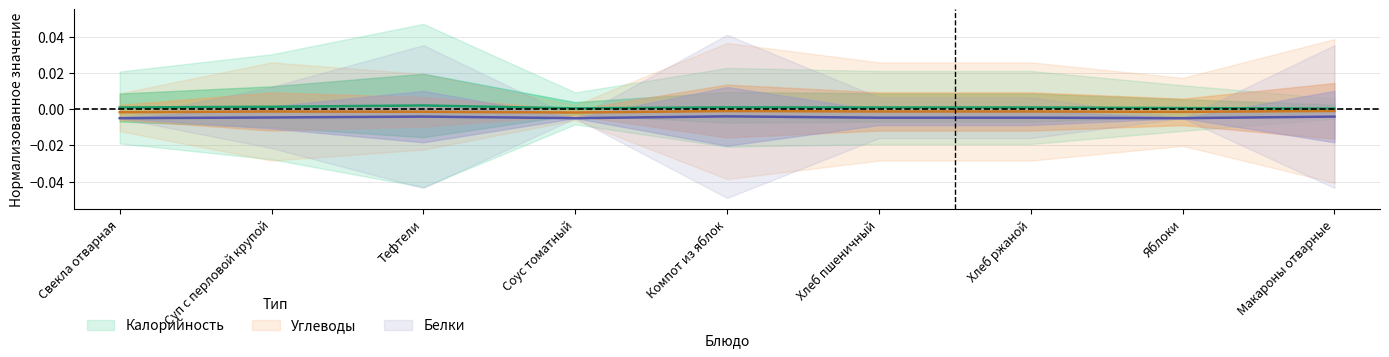

True or false: Белки and Углеводы intersect in this chart.

False